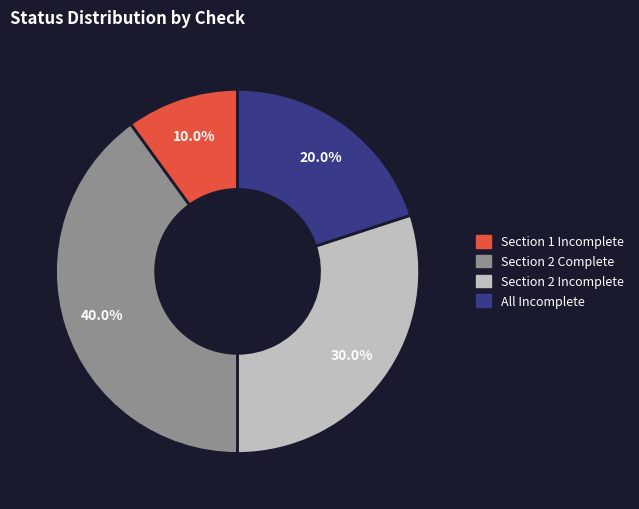

Does any single category account for the majority?

No